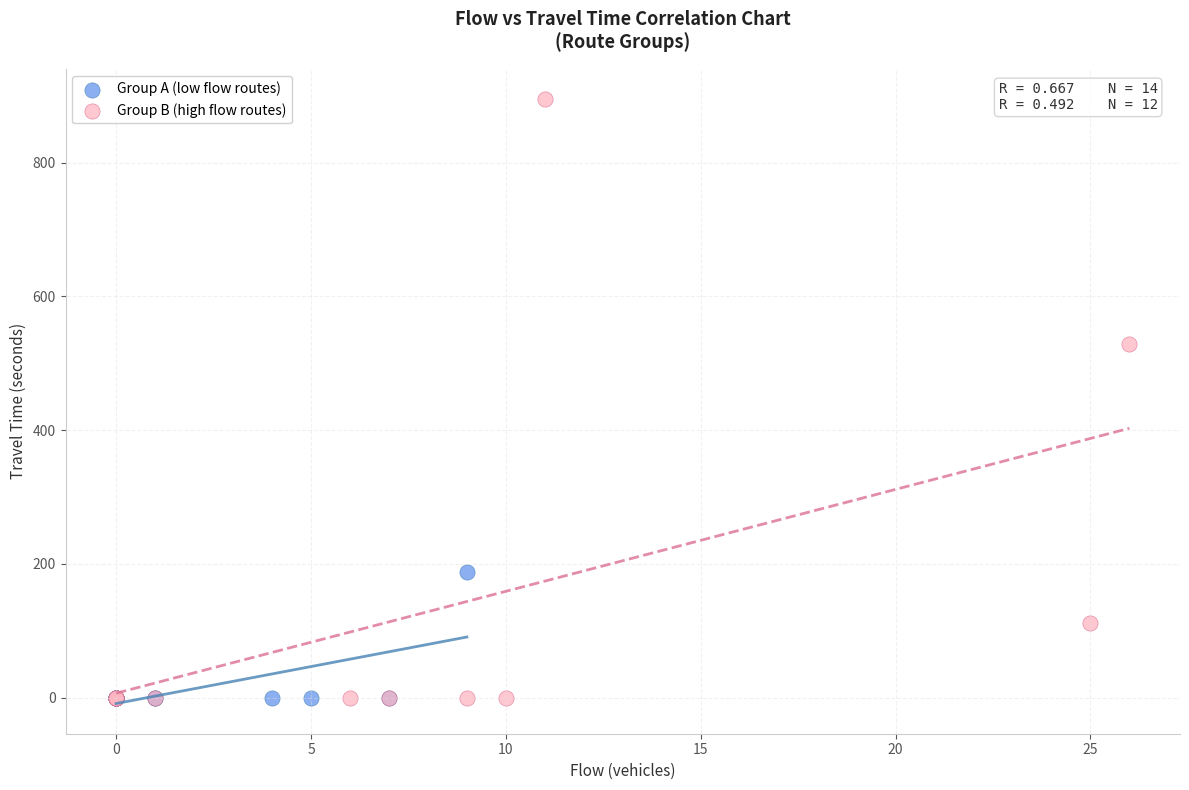

Which series contains the highest Y value?

Group B (high flow routes)